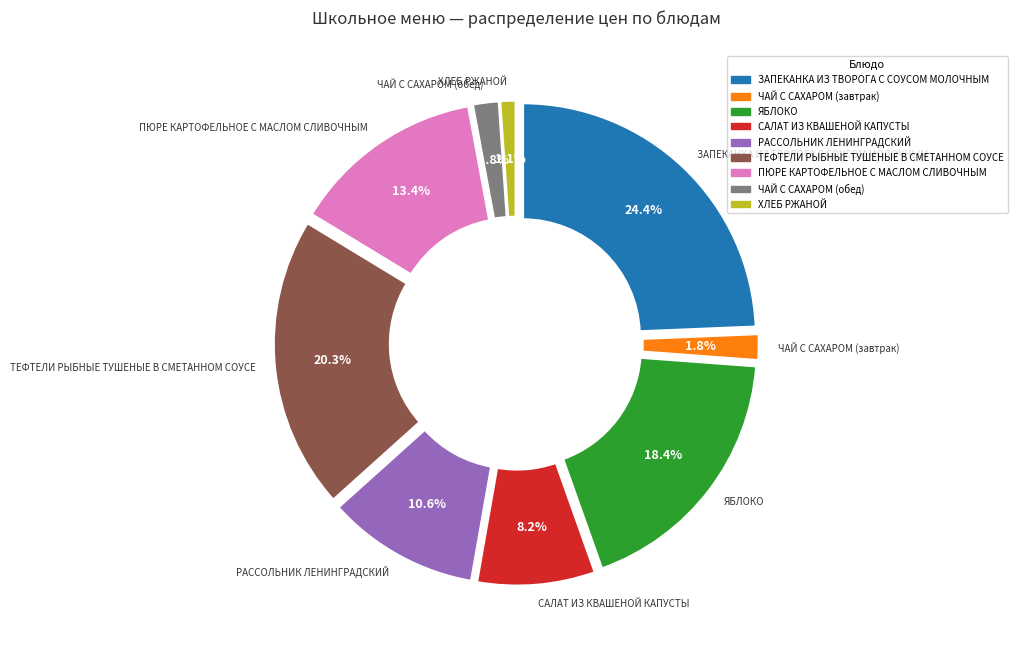

True or false: ТЕФТЕЛИ РЫБНЫЕ ТУШЕНЫЕ В СМЕТАННОМ СОУСЕ accounts for 20% of the total.

True